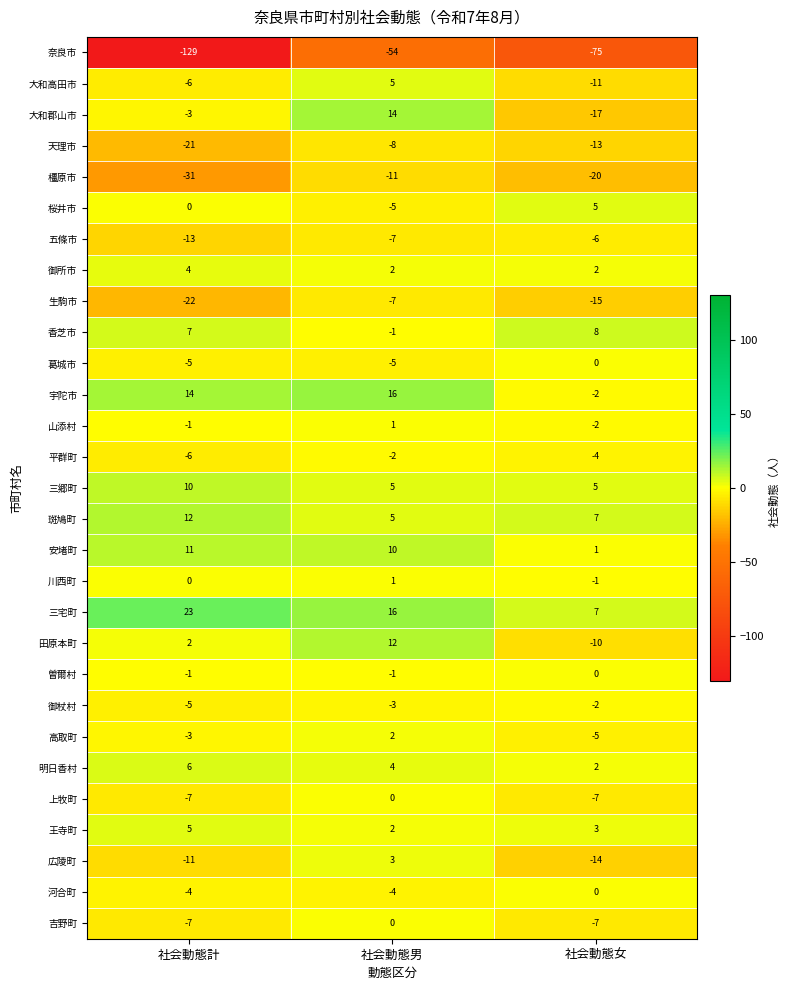

What is the total value across all series at 社会動態男?

-10